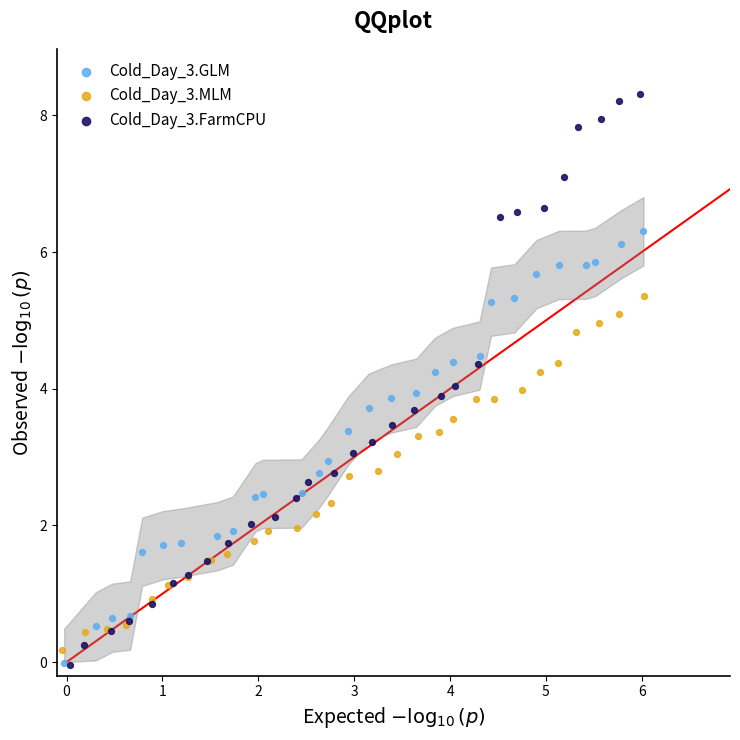

Which series reaches the maximum Y coordinate?

Cold_Day_3.FarmCPU